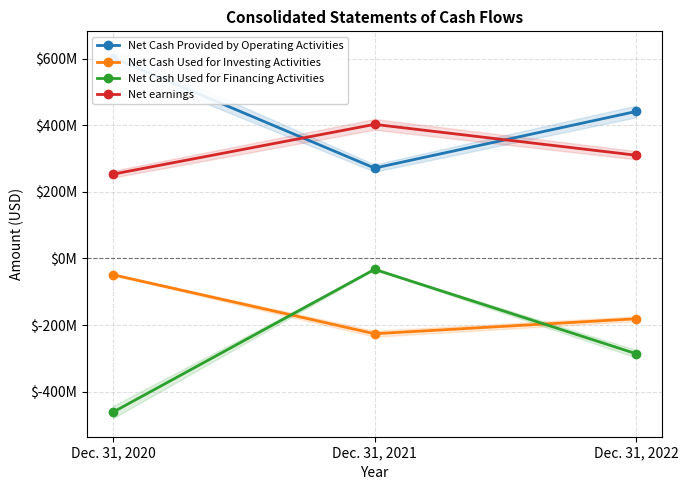

Count the number of categories in the chart.

3